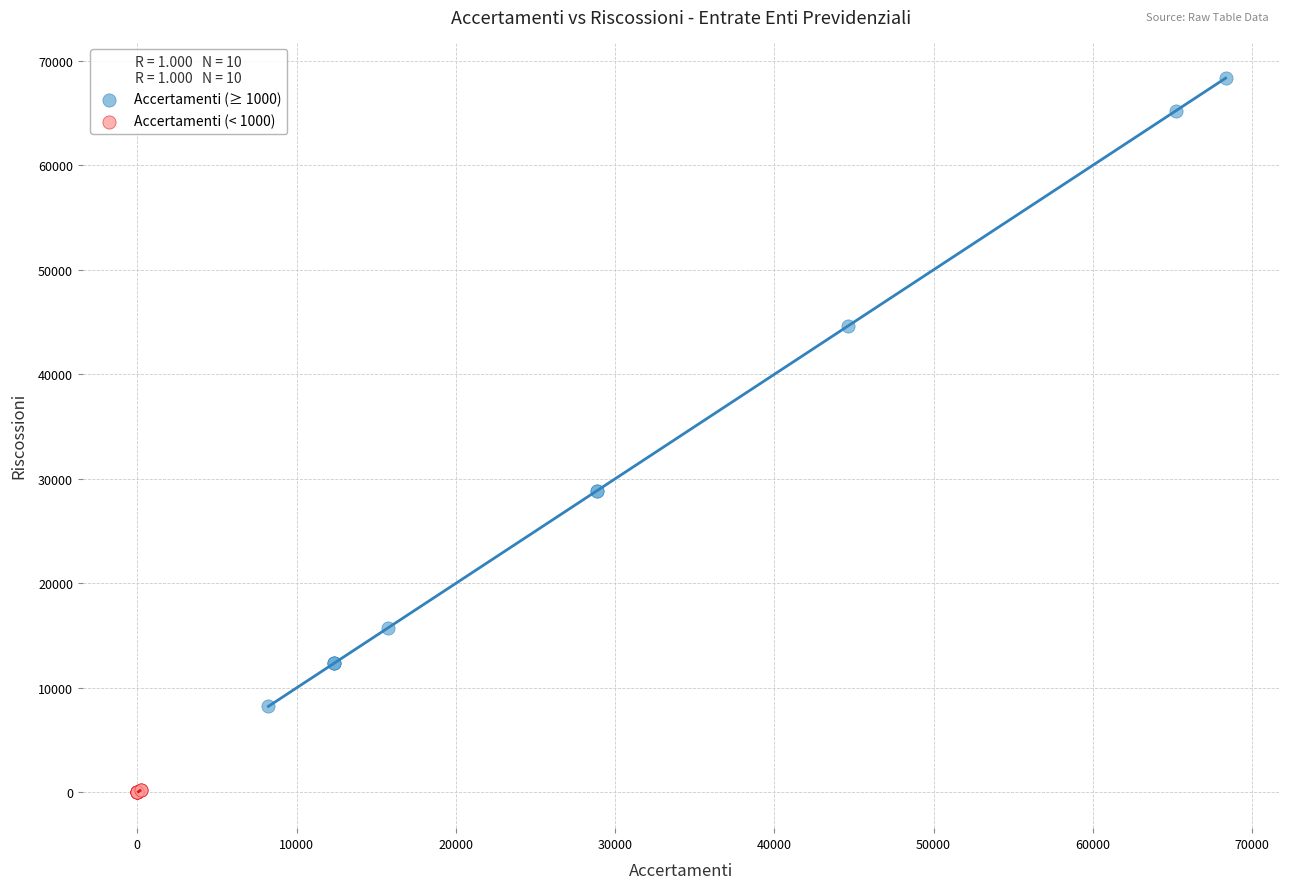

Which series contains the lowest Y value?

Accertamenti (< 1000)